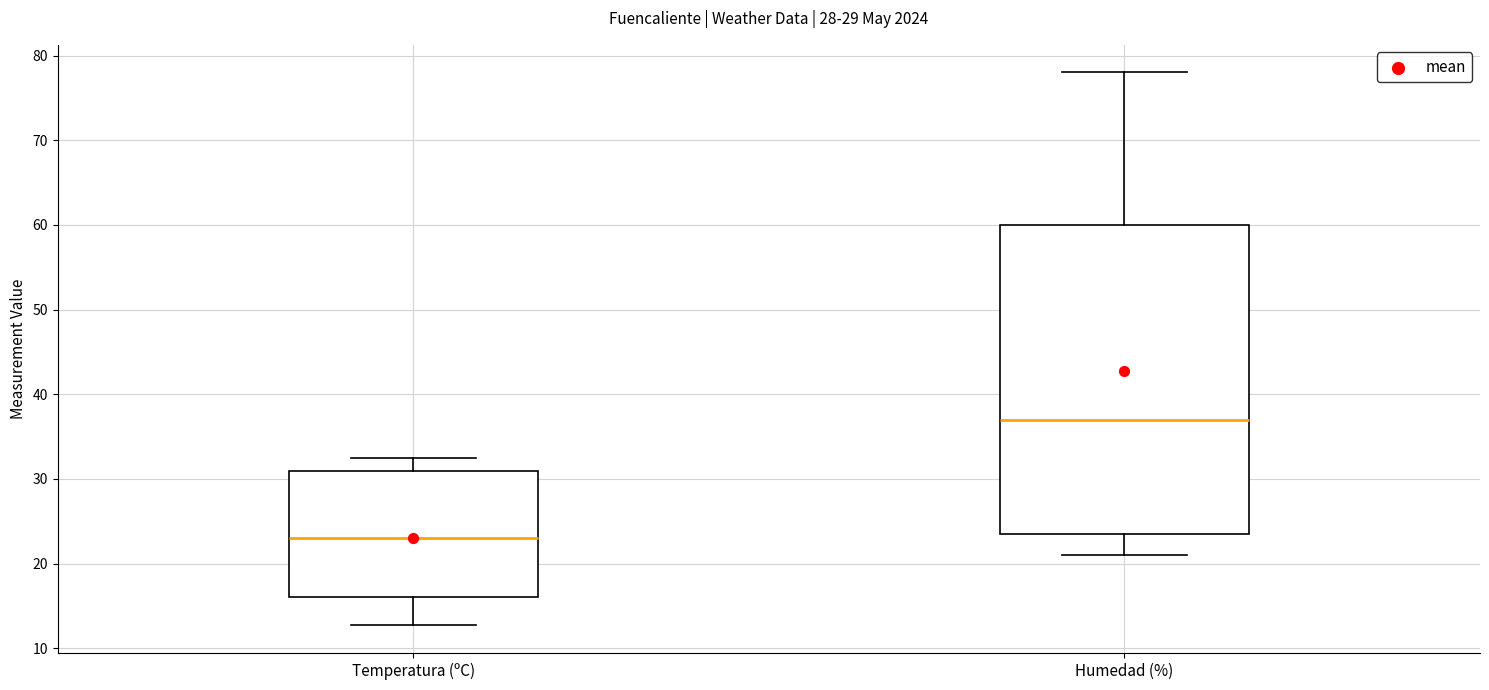

Which box is the tallest, from its lower edge to its upper edge?

Humedad (%)